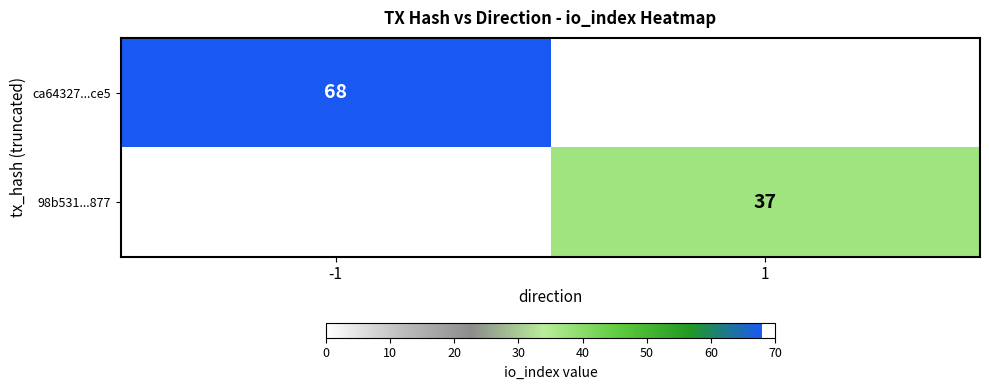

The value of 98b531...877 at 1 is 56. True or false?

False